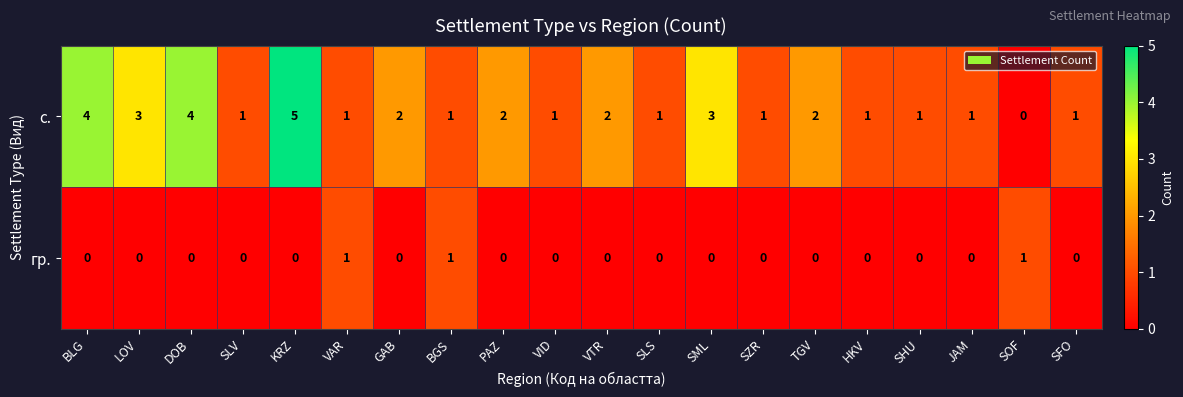

Between BLG and HKV, which series saw the biggest shift?

с.